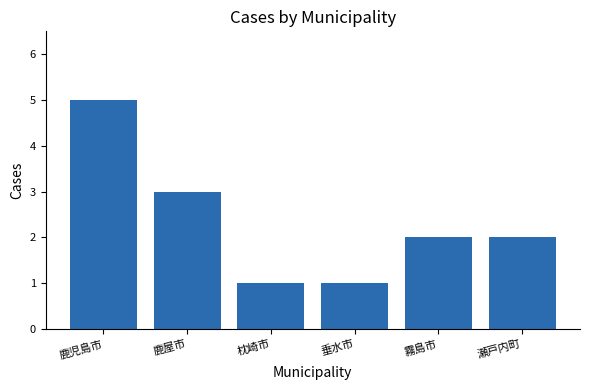

What is the sum of the values at 瀬戸内町 and 霧島市?

4